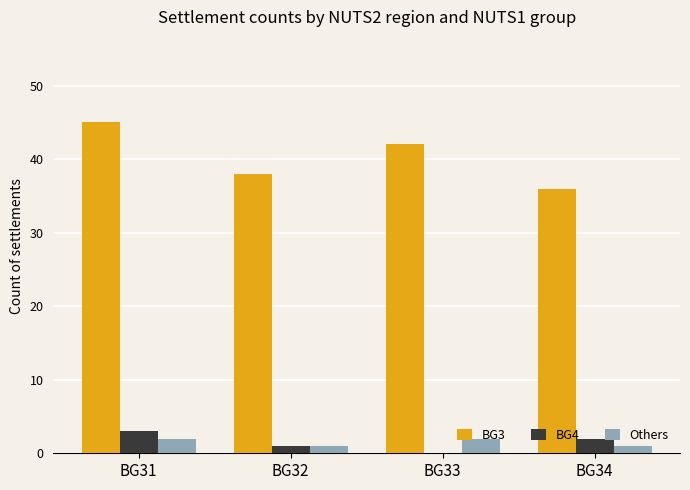

True or false: BG4 has a value of 3 at BG31.

True